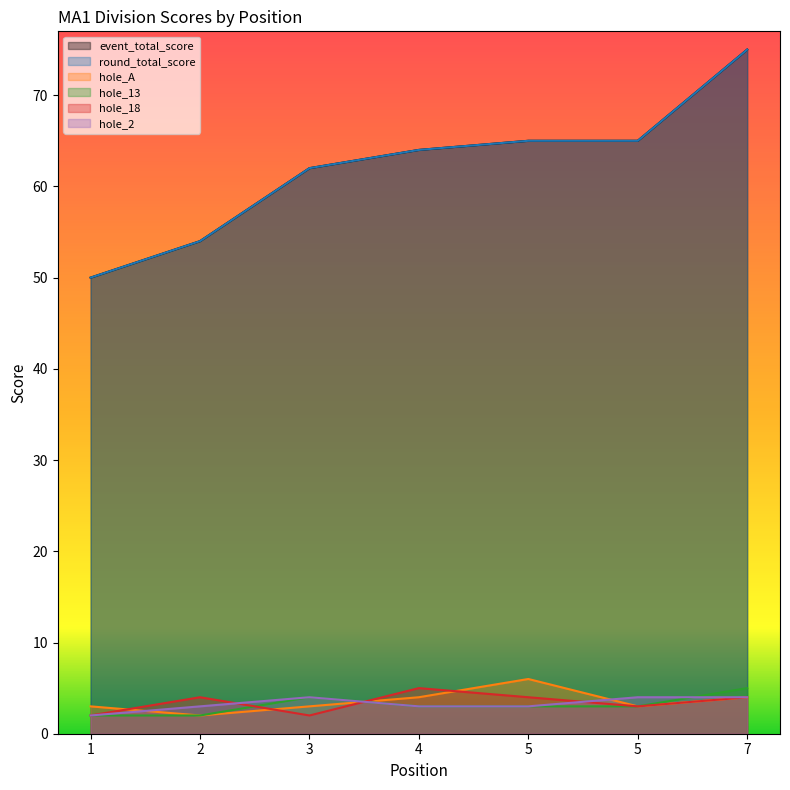

The hole_A series shows 4 at 7. True or false?

True